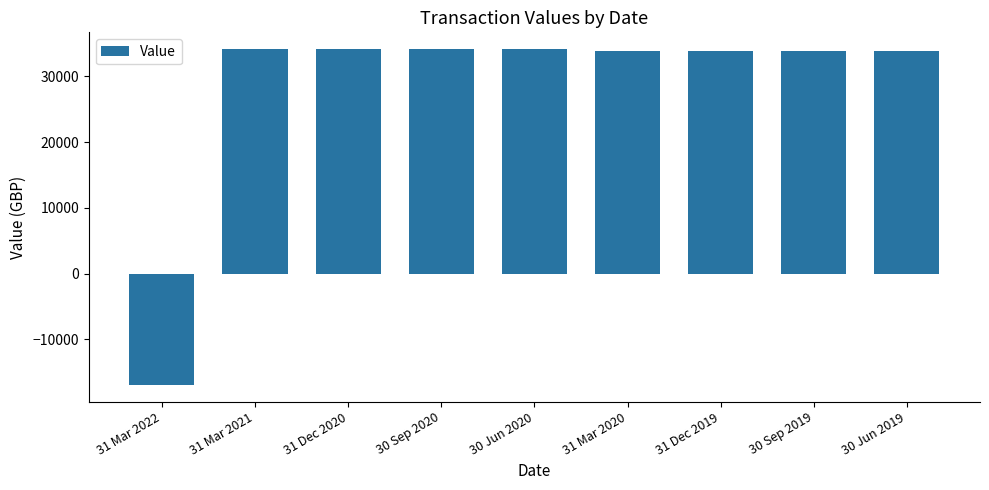

Is it true that the value at 30 Sep 2019 is 47091.7?

False